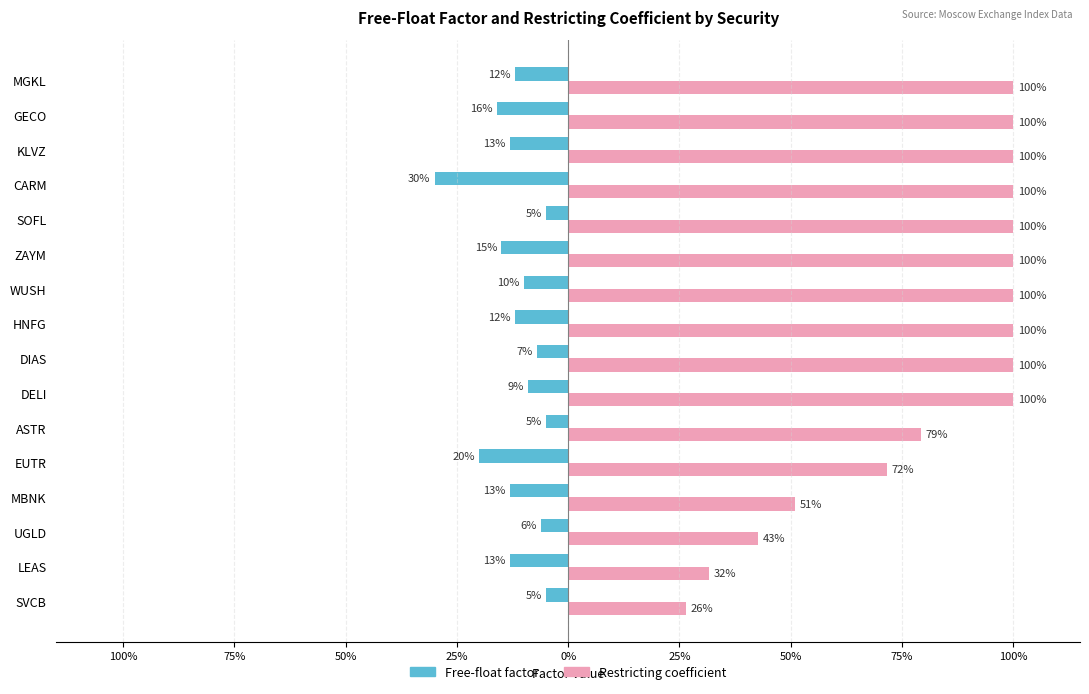

Rank the series by their average value, from lowest to highest.

Free-float factor, Restricting coefficient